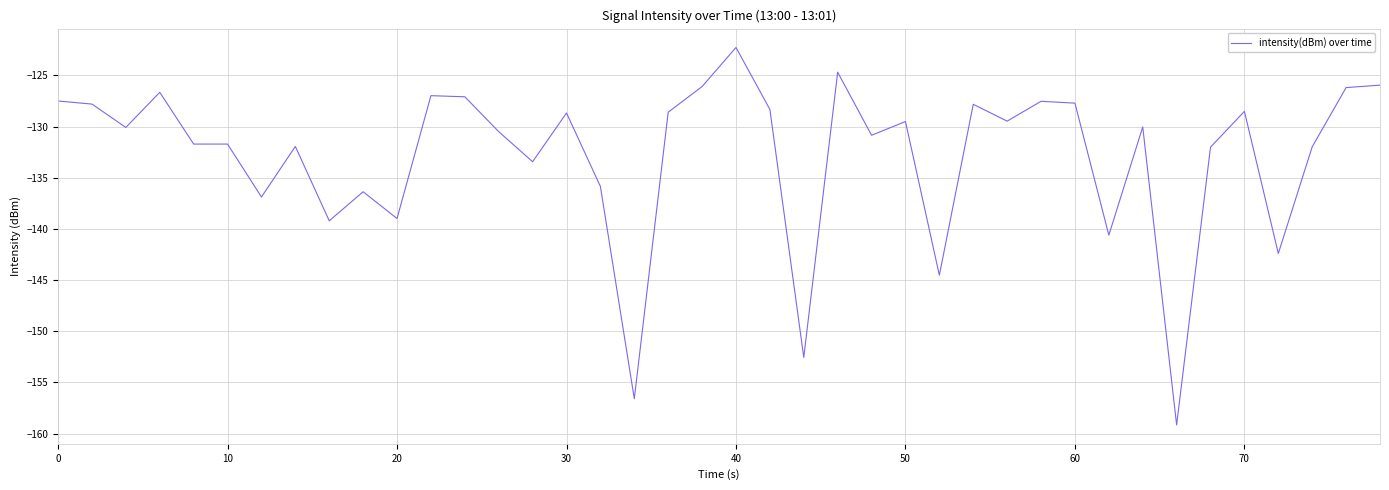

What is the difference between the maximum and minimum values?

36.9